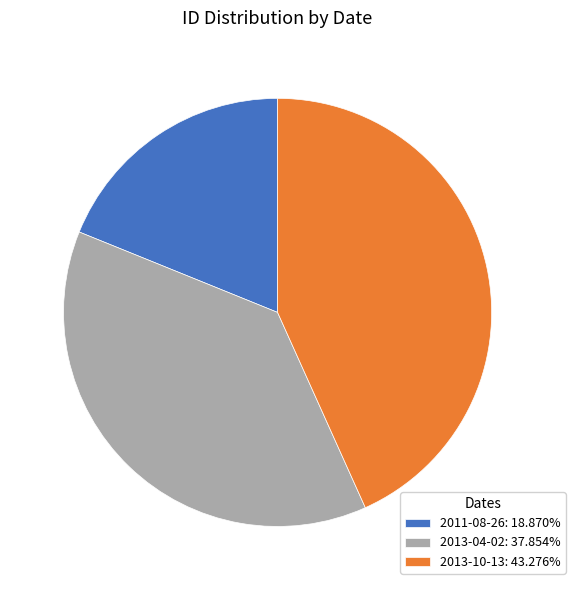

Which category has the smallest portion of the pie?

2011-08-26